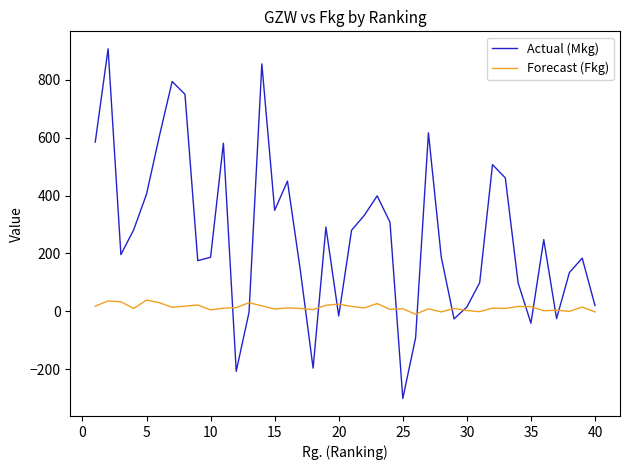

What is the maximum value shown in the chart?

907